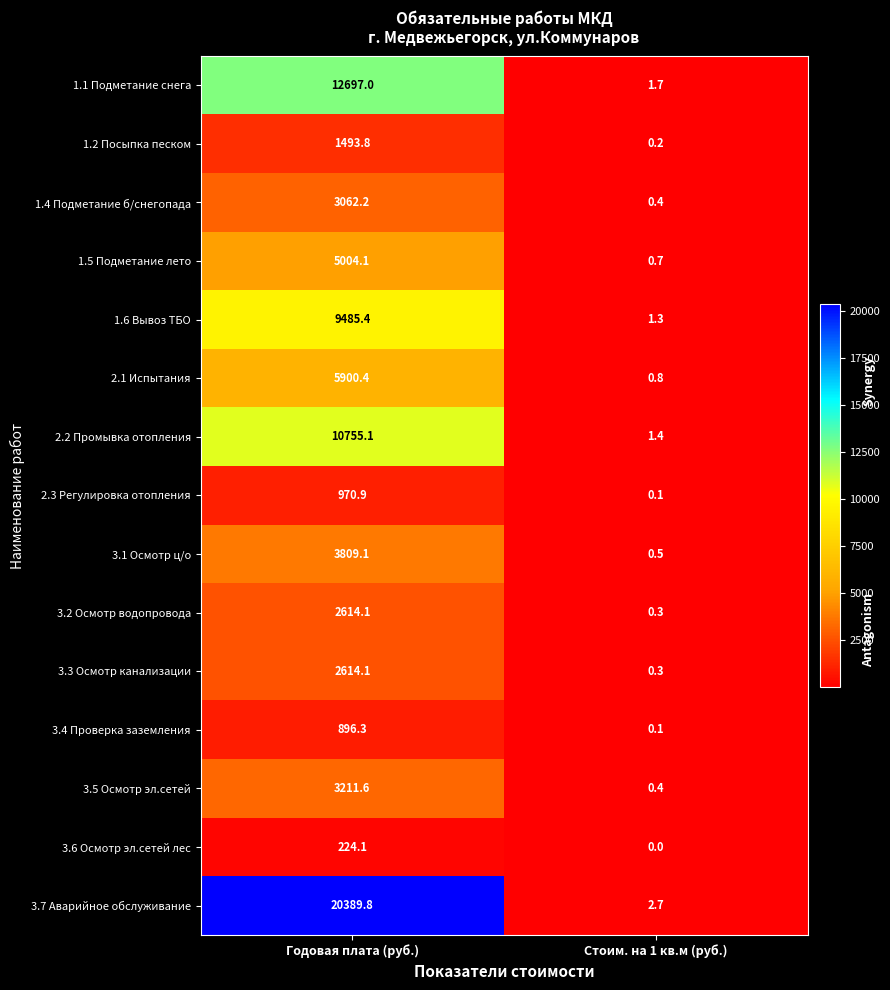

At how many categories does at least one series exceed 16854?

1